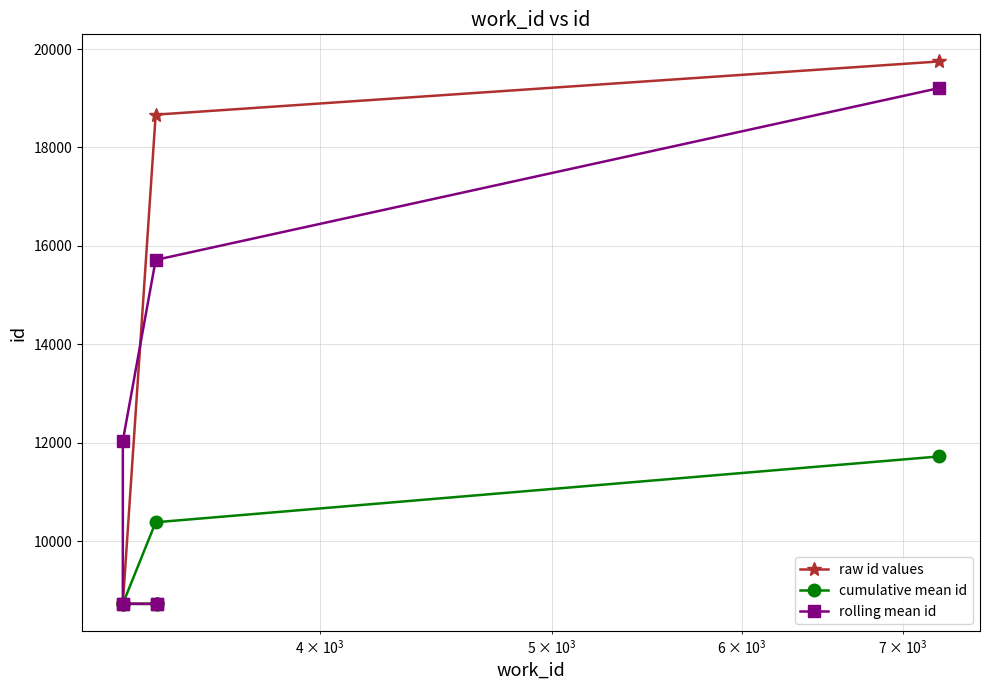

Count the number of categories in the chart.

7